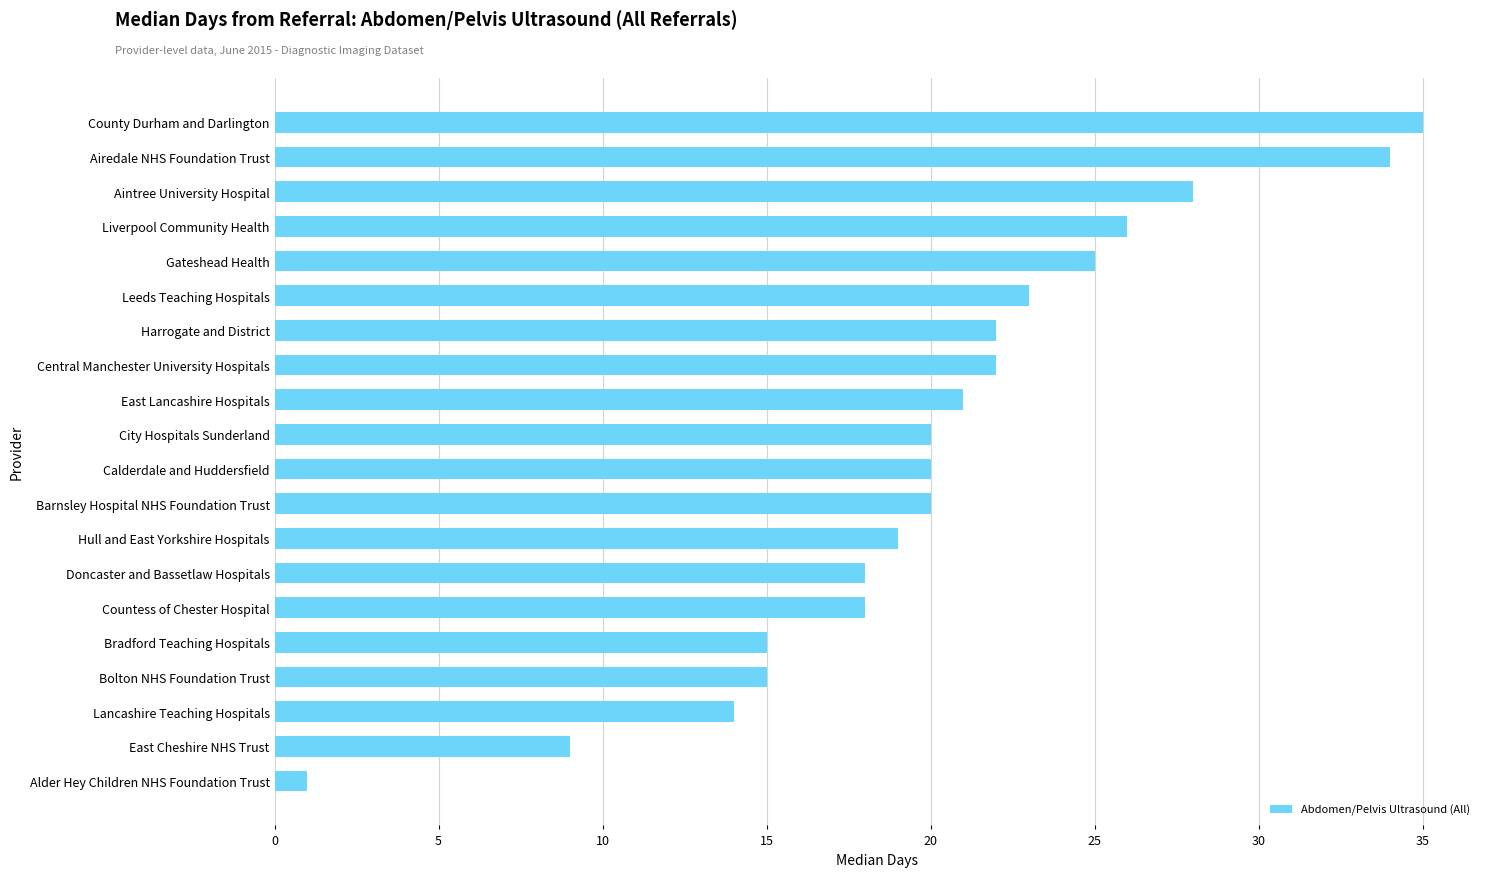

The value at County Durham and Darlington is 53. True or false?

False